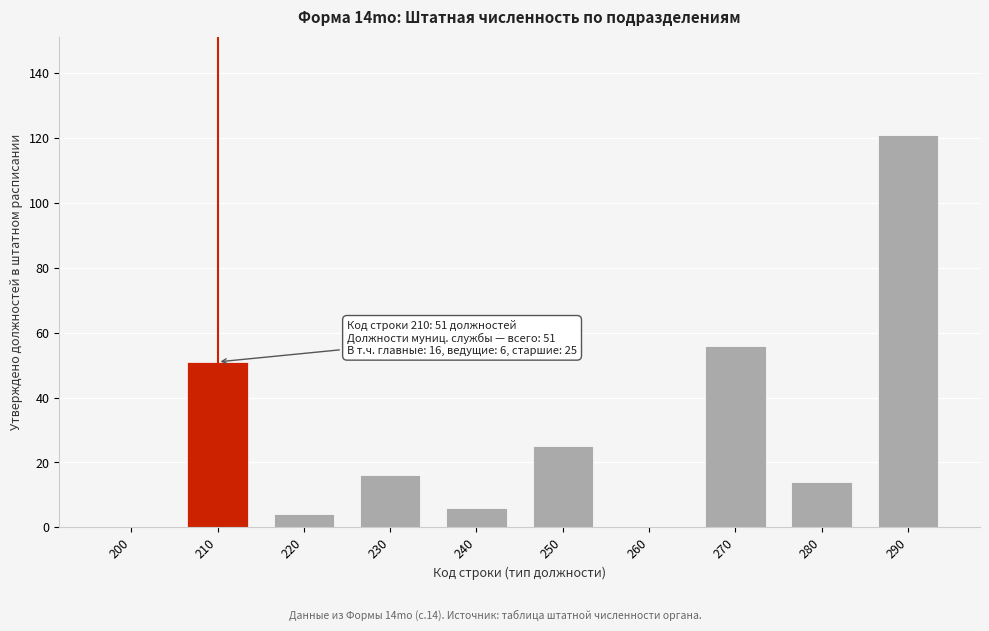

Reading right to left, what are all the values shown in this chart?

290=121	280=14	270=56	260=0	250=25	240=6	230=16	220=4	210=51	200=0